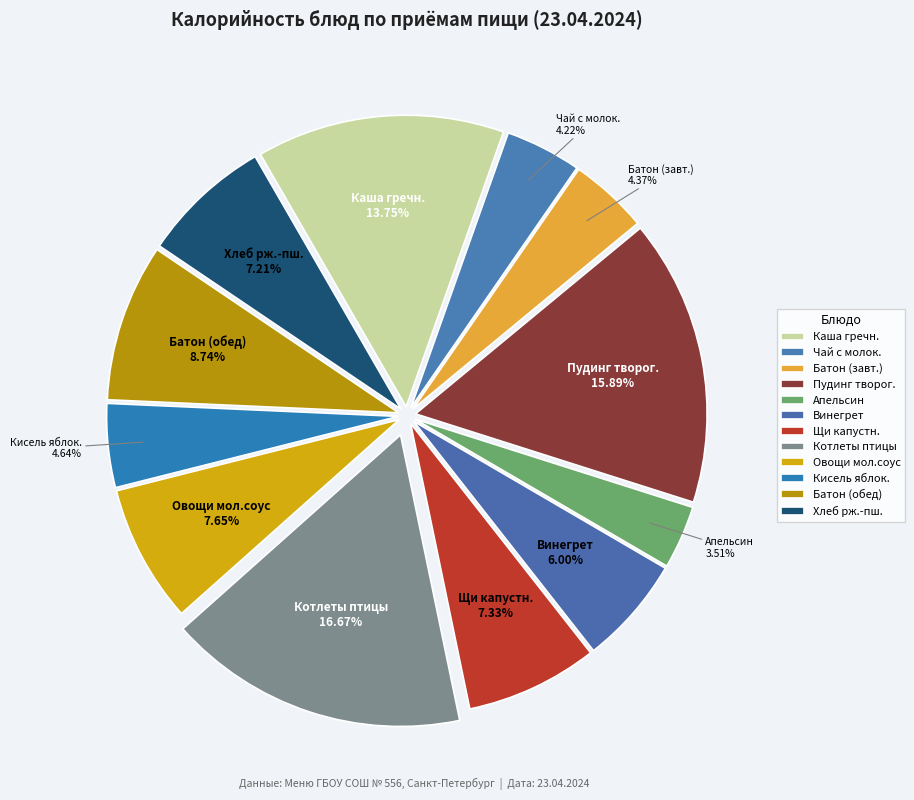

Count the number of slices in the pie.

12